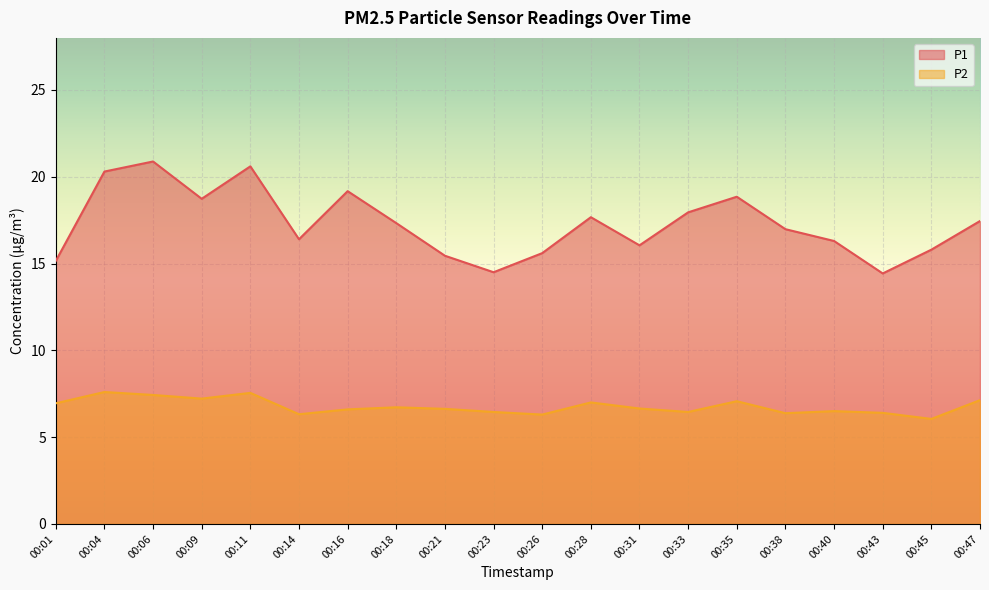

True or false: P2 and P1 intersect in this chart.

False